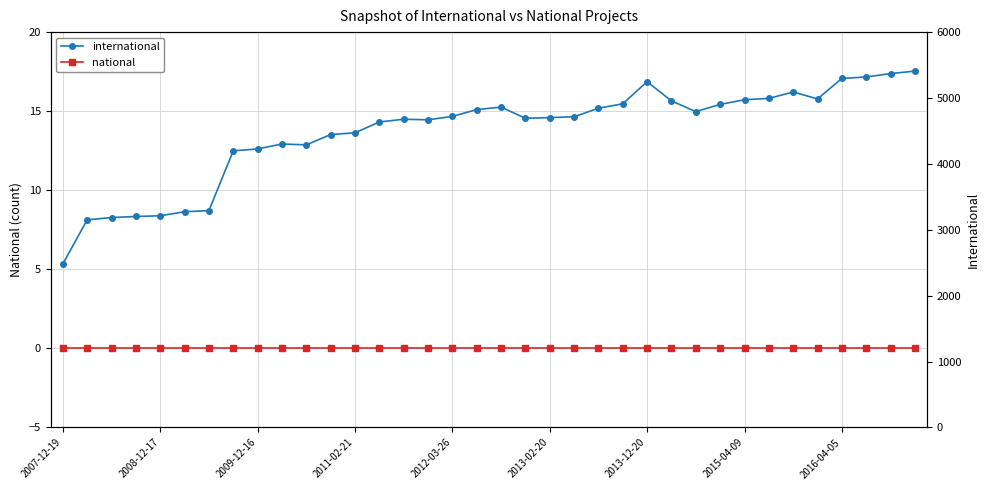

What is the sum of the international values at 10 and 18?

9151